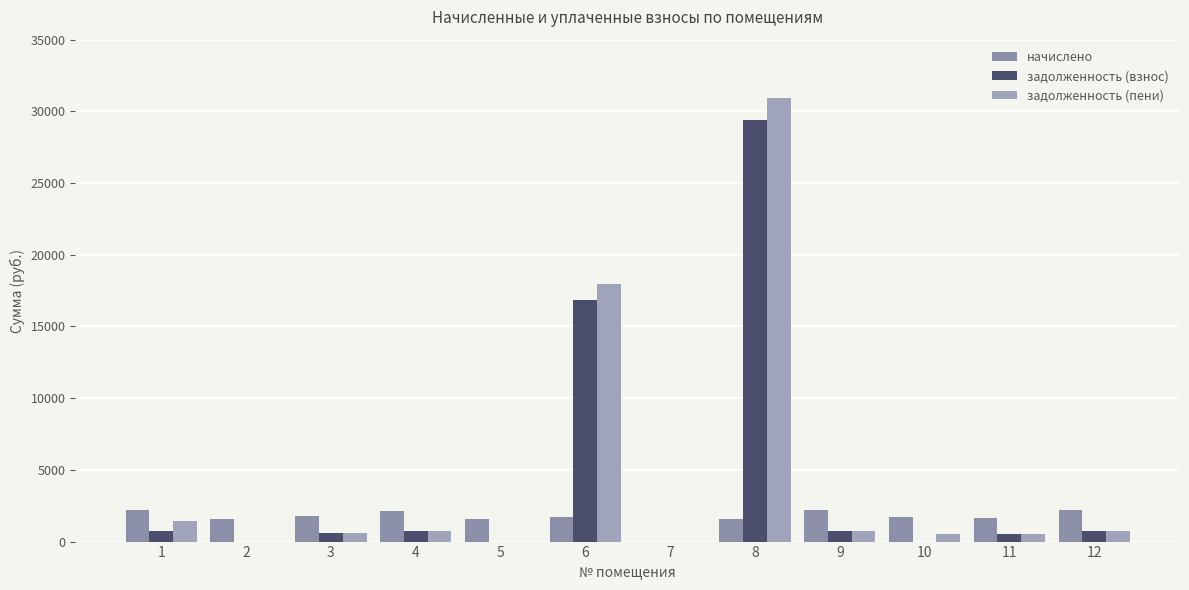

At how many categories does at least one series exceed 1511?

11